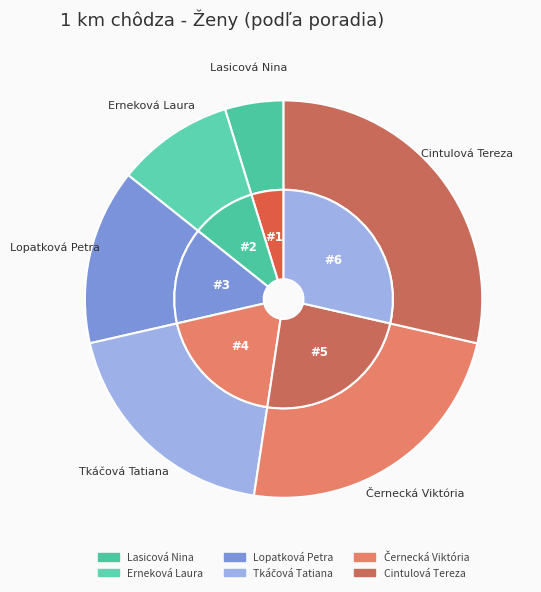

What percentage is the Tkáčová Tatiana slice, to the nearest percent?

19%